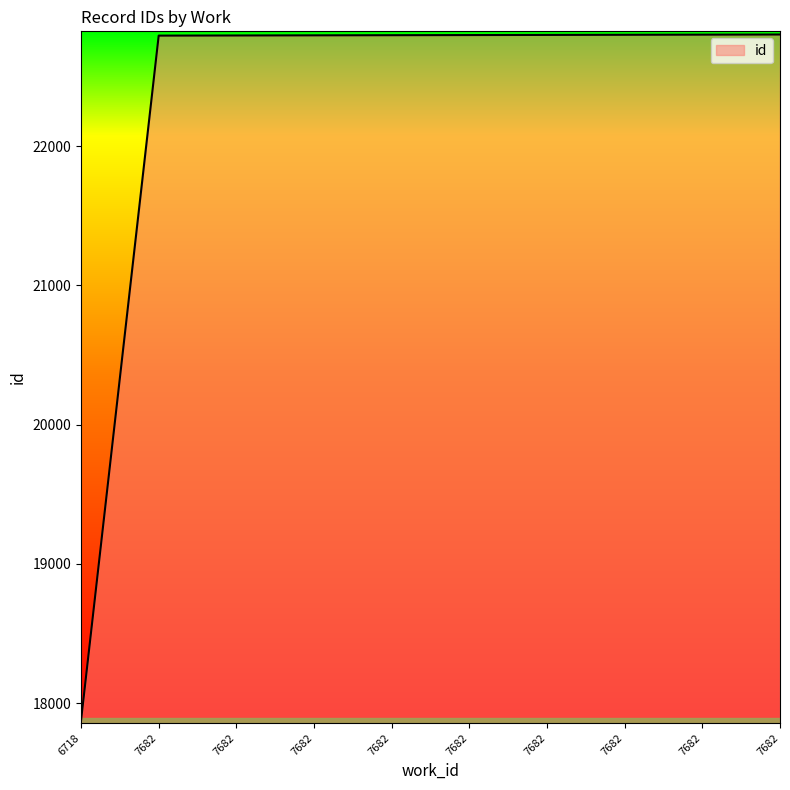

Between 6718 and 7682, which is larger?

7682